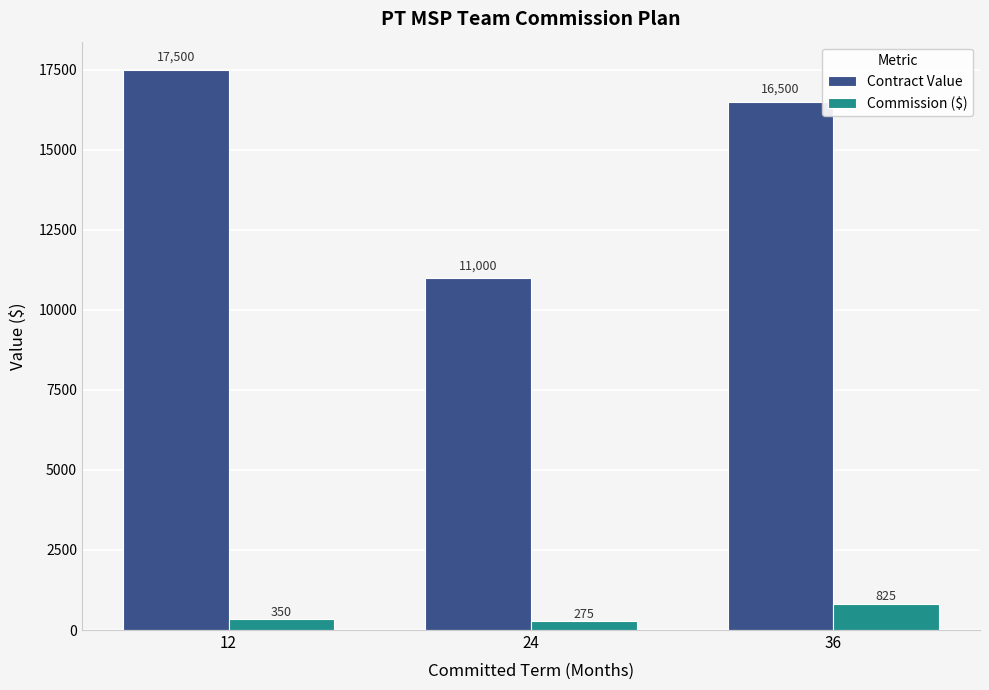

List the series in order of their peak value, lowest first.

Commission ($), Contract Value